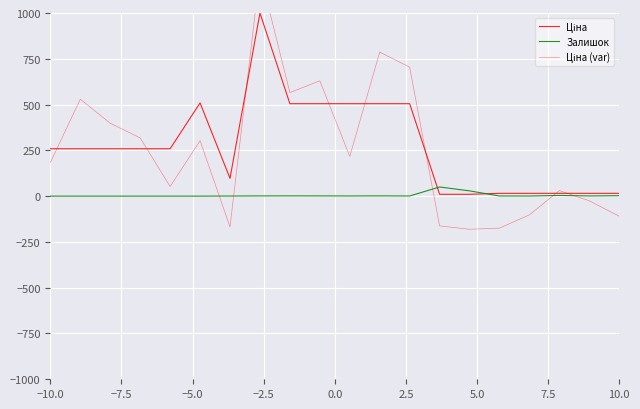

What are all the series names shown in the legend?

Ціна, Залишок, Ціна (var)